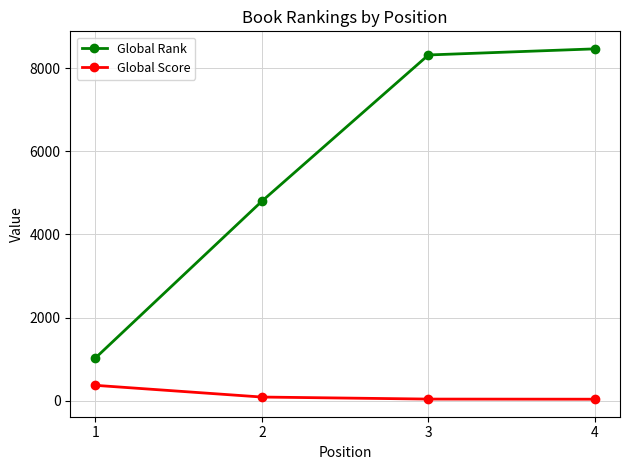

What are all the series names shown in the legend?

Global Rank, Global Score